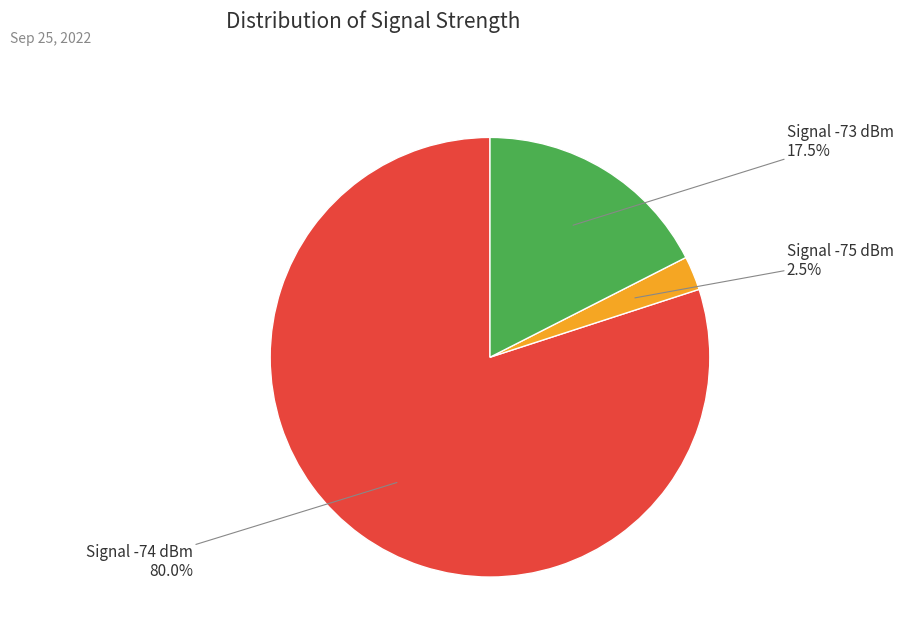

How many slices are in this pie chart?

3